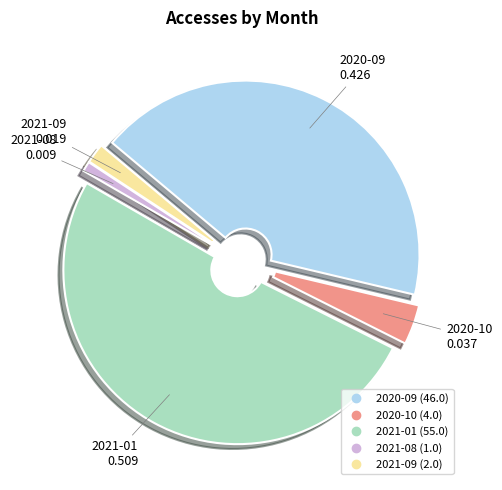

Is 2021-01 the majority of the pie?

Yes